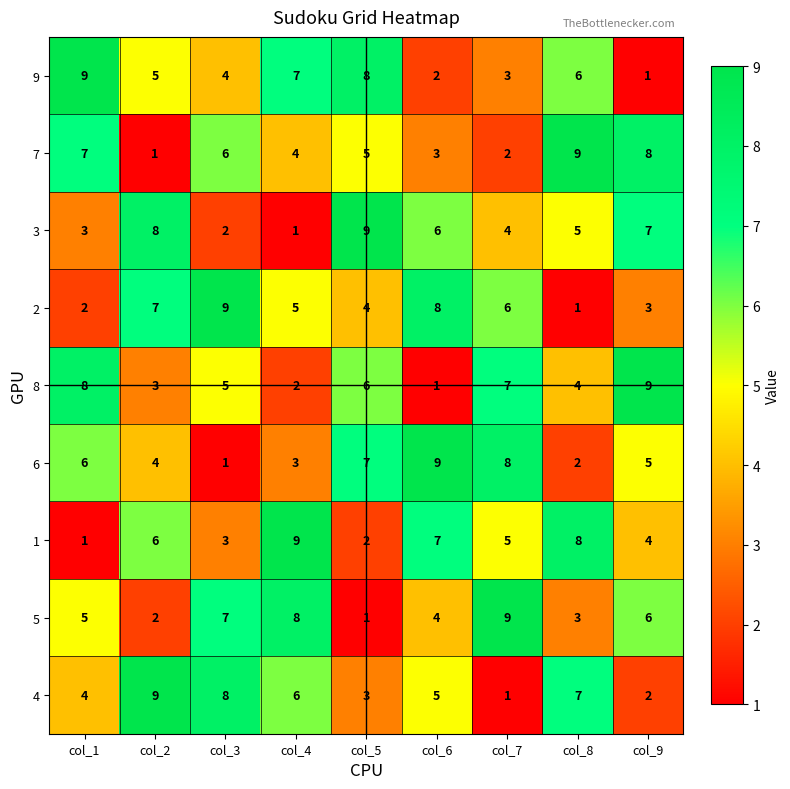

What is the maximum value for 1?

9